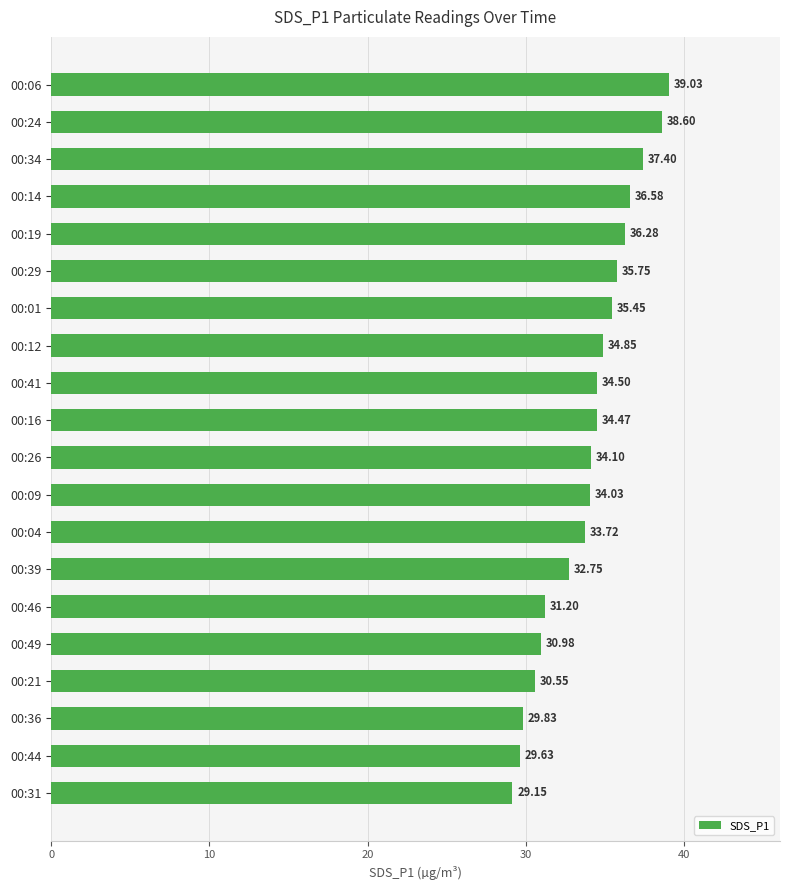

Approximately how many times larger is the value at 00:29 compared to 00:26?

1.0